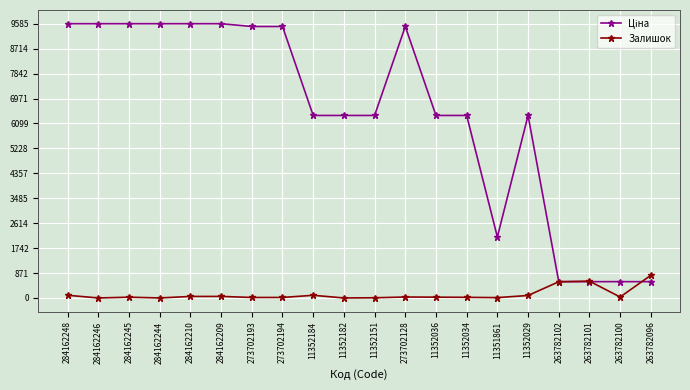

True or false: Залишок has a value of 0.0 at 11352182.

True